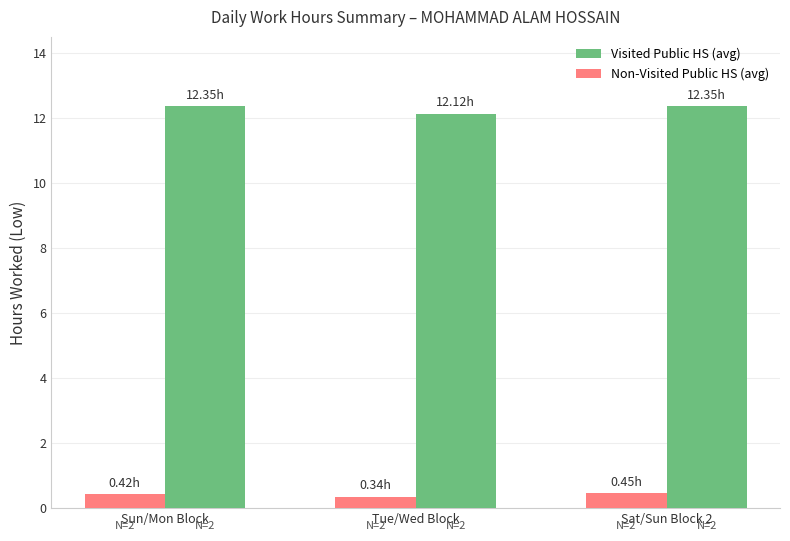

What is the total value across all series at Sun/Mon Block?

12.8